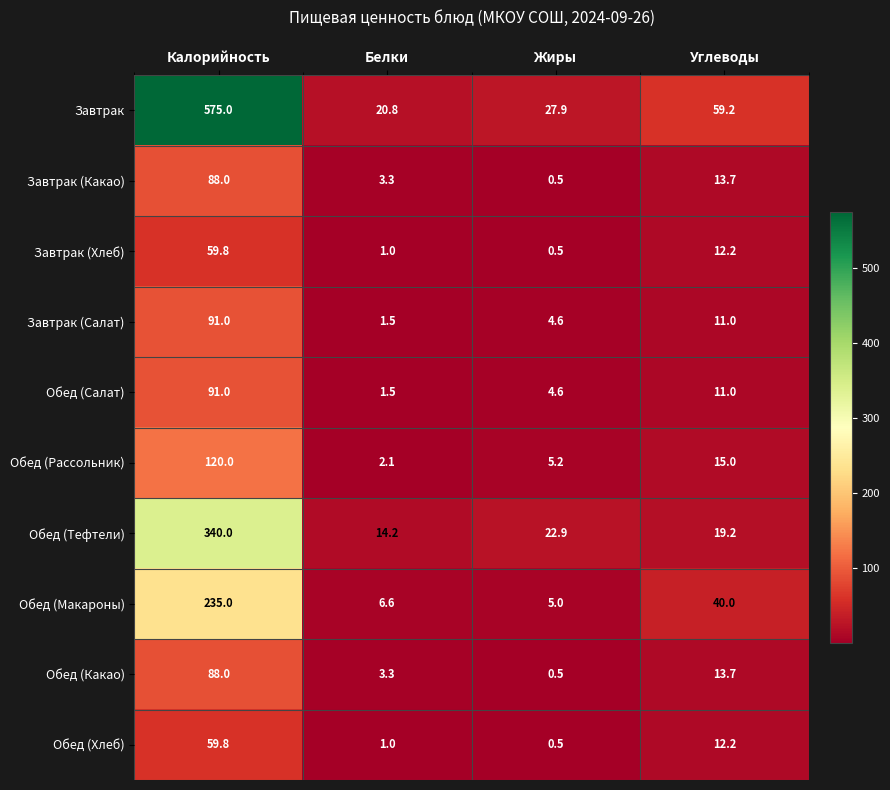

What value does the Обед (Какао) series have at Углеводы?

13.7